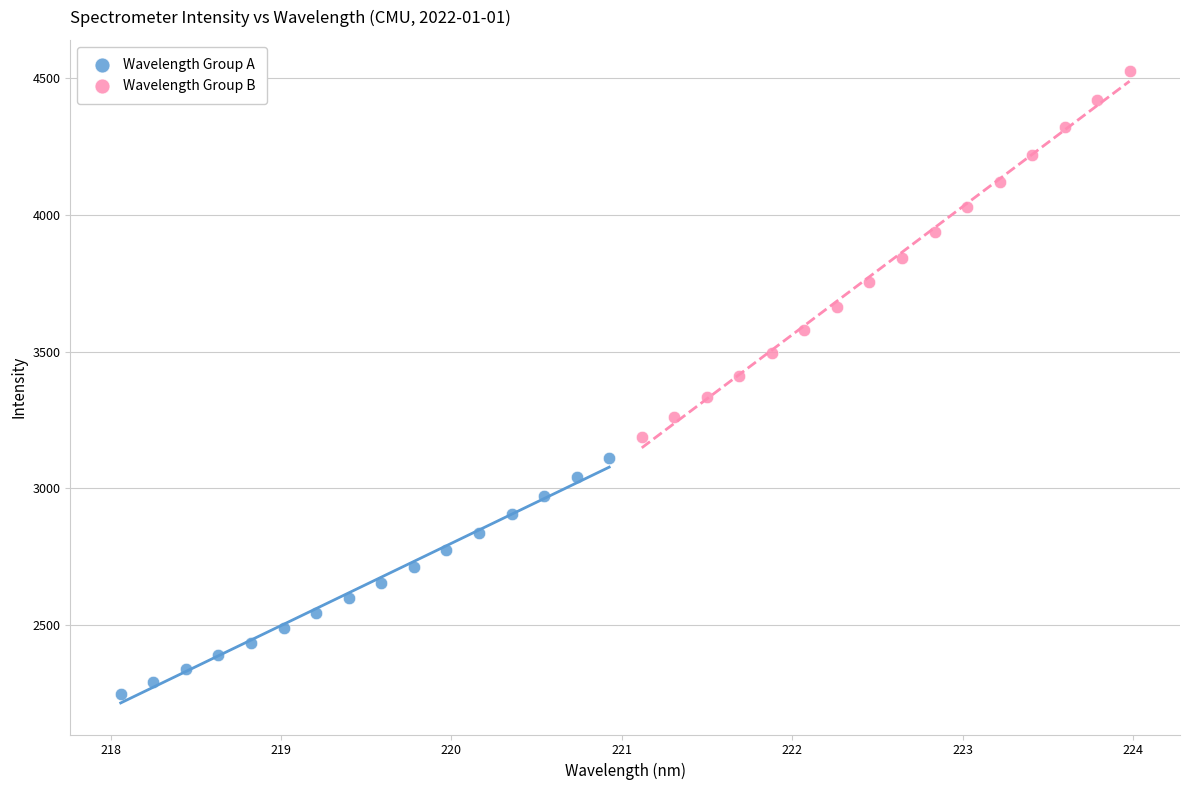

Which series contains the lowest Y value?

Wavelength Group A